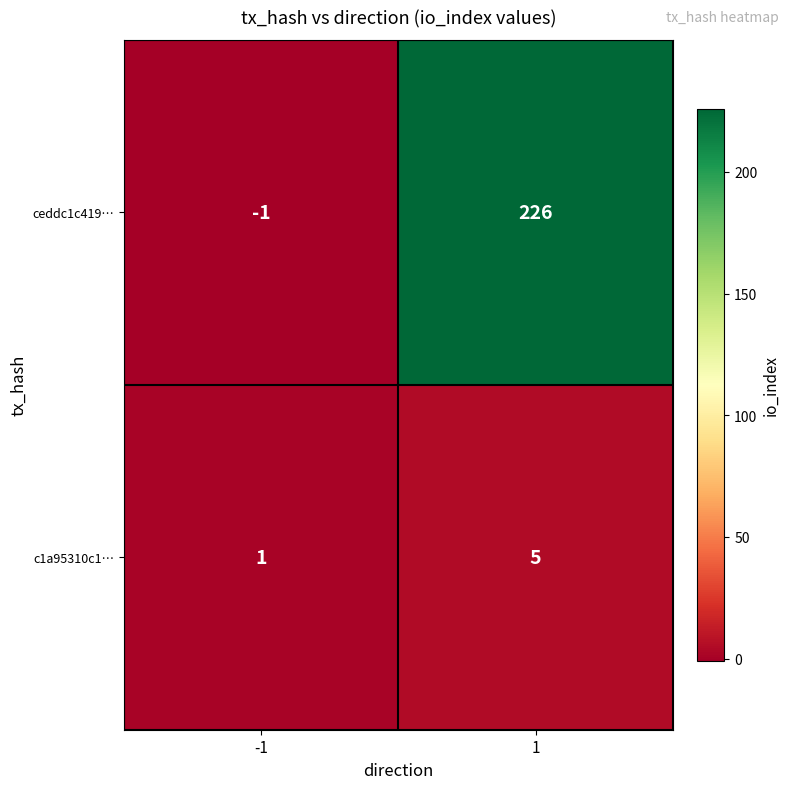

What is the difference between the ceddc1c419… values at 1 and -1?

227